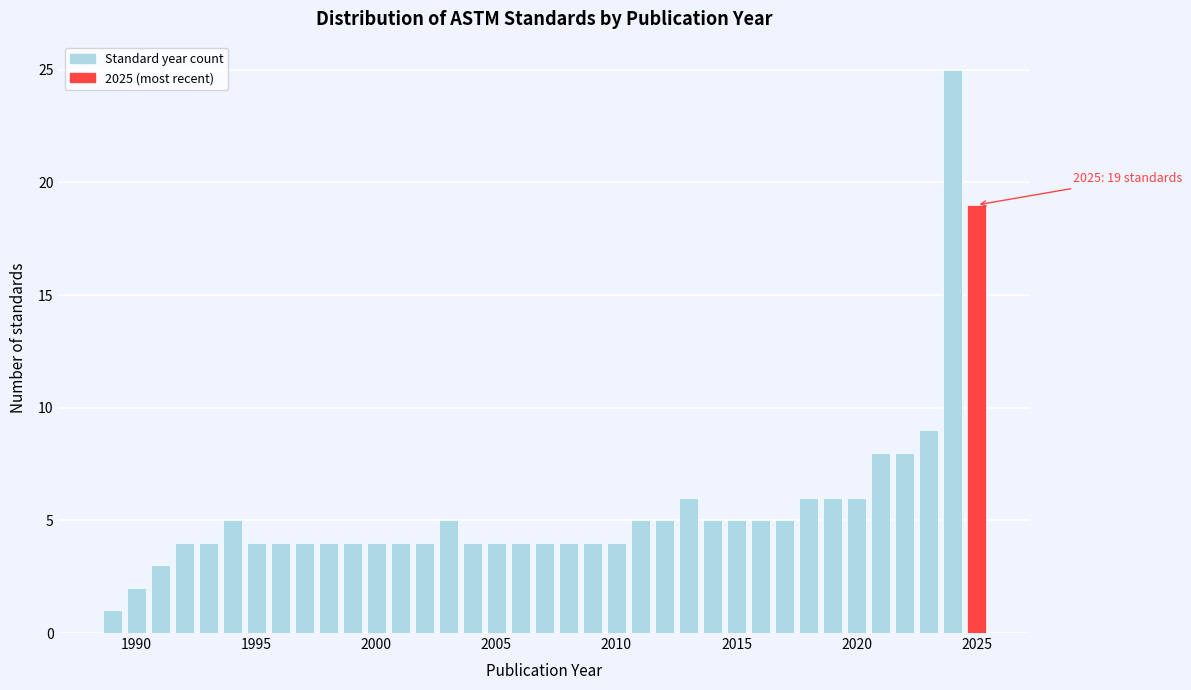

Read against the x-axis, roughly where is the centre of the tallest bar?

2024.0